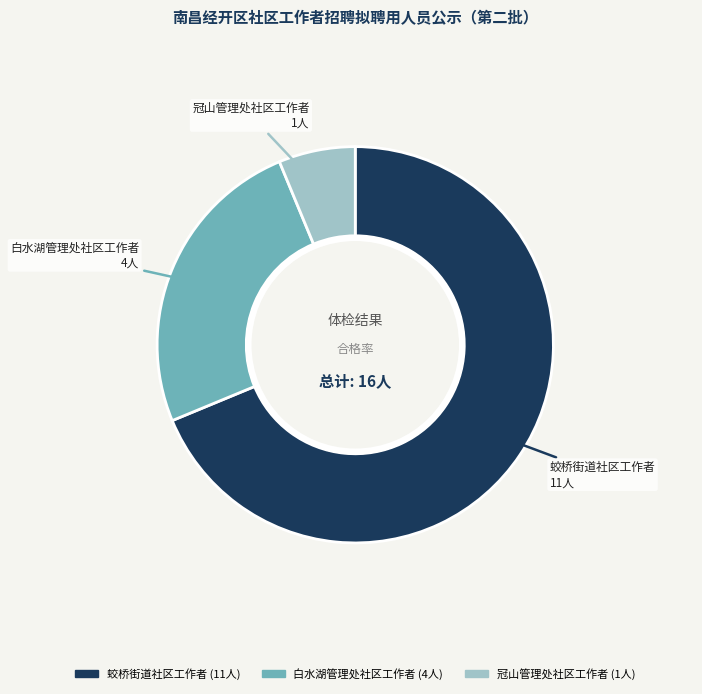

Is the sum of 蛟桥街道社区工作者 and 白水湖管理处社区工作者 greater than half?

Yes